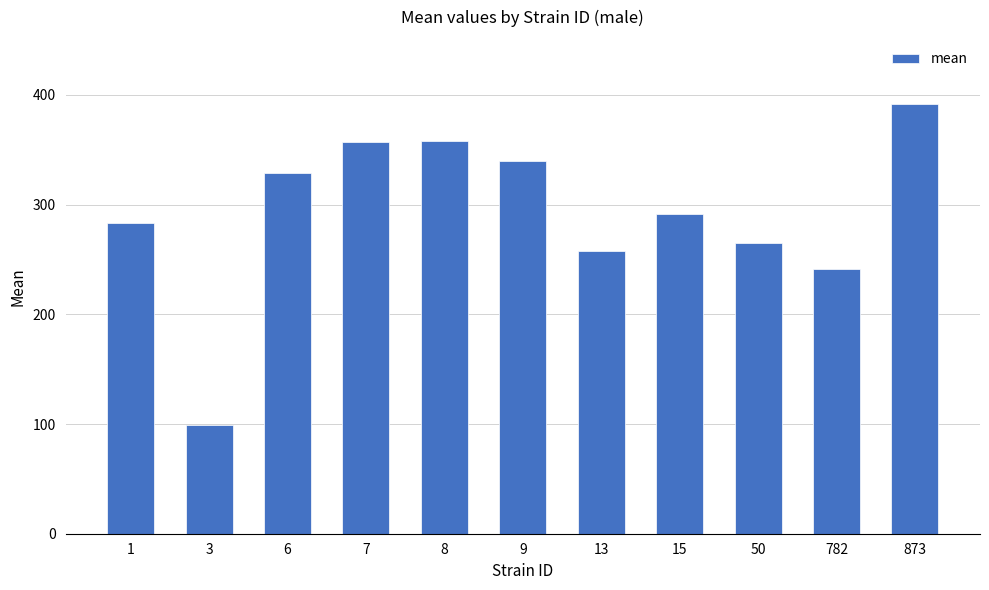

Where does the data first go above 291?

6